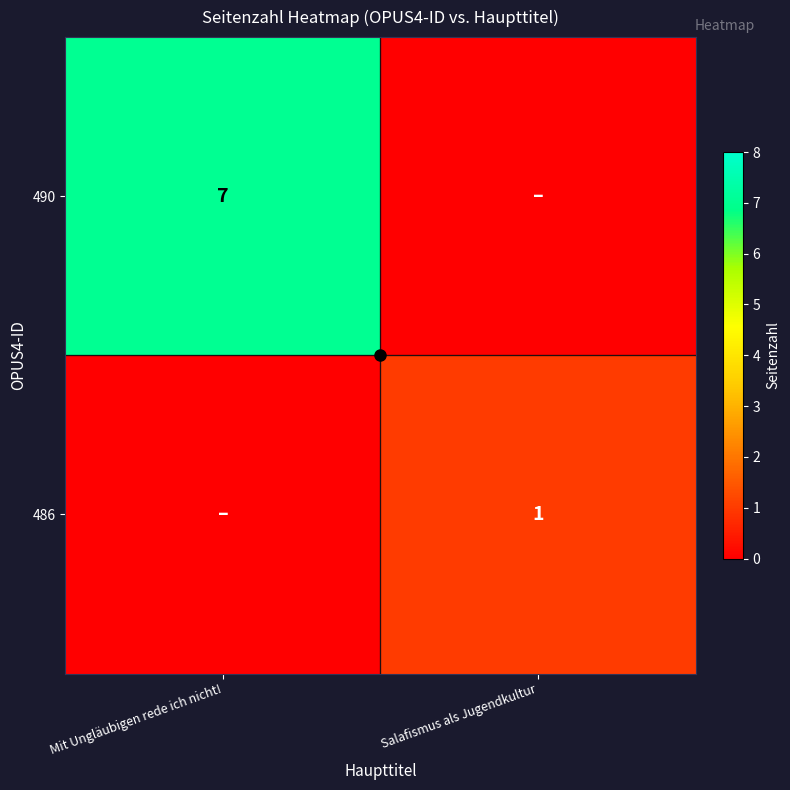

How many series are shown in this chart?

2